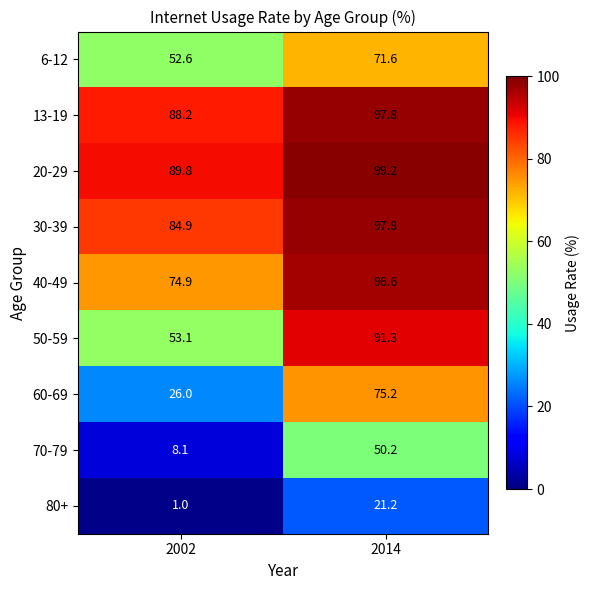

What is the sum of the 20-29 values at 2014 and 2002?

189.0